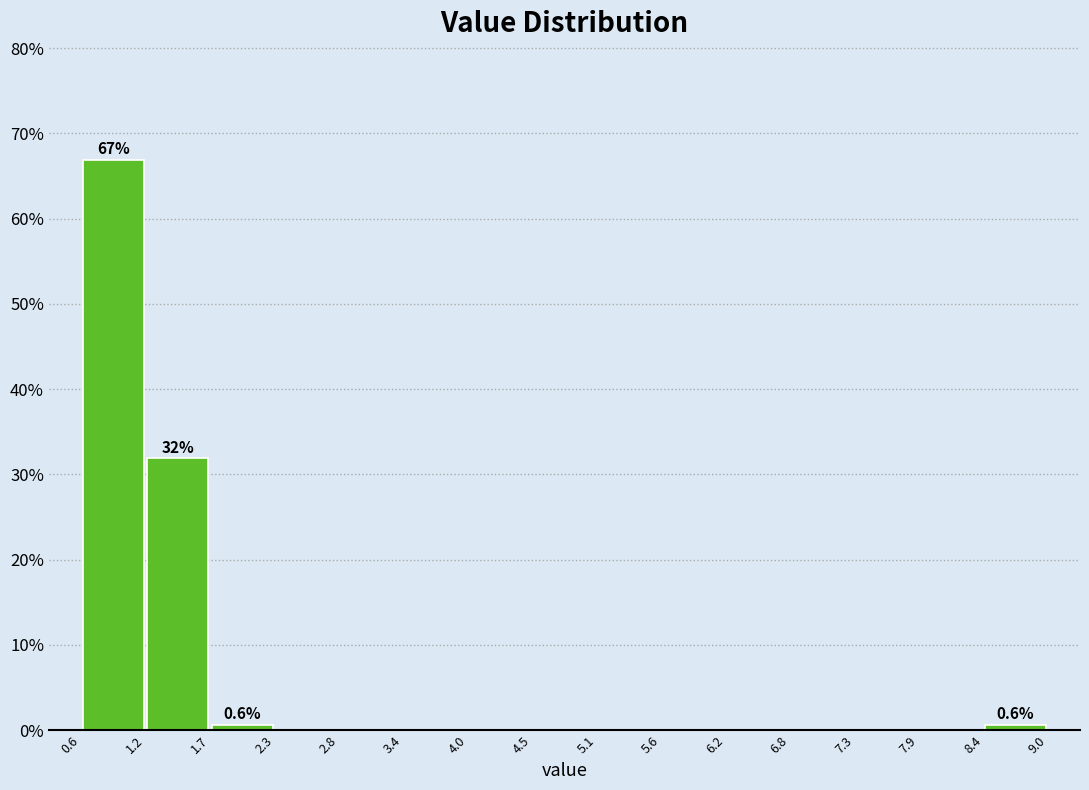

Which range on the x-axis has the tallest bar?

0.6 to 1.2